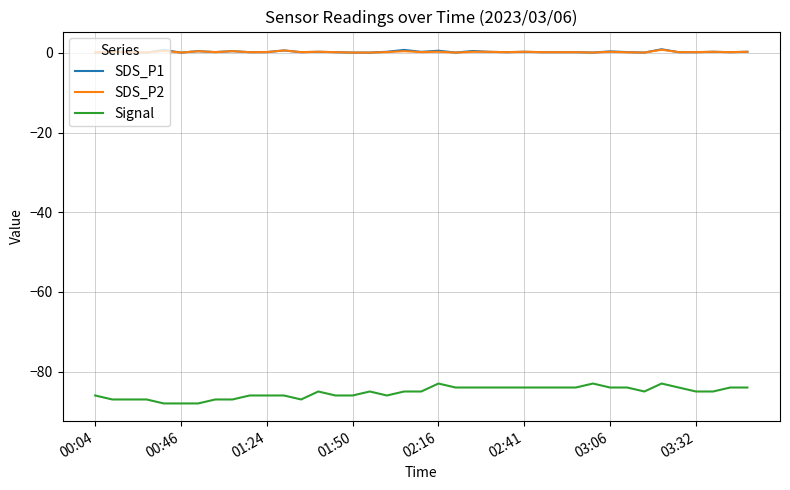

Which series has the largest range (max minus min)?

Signal